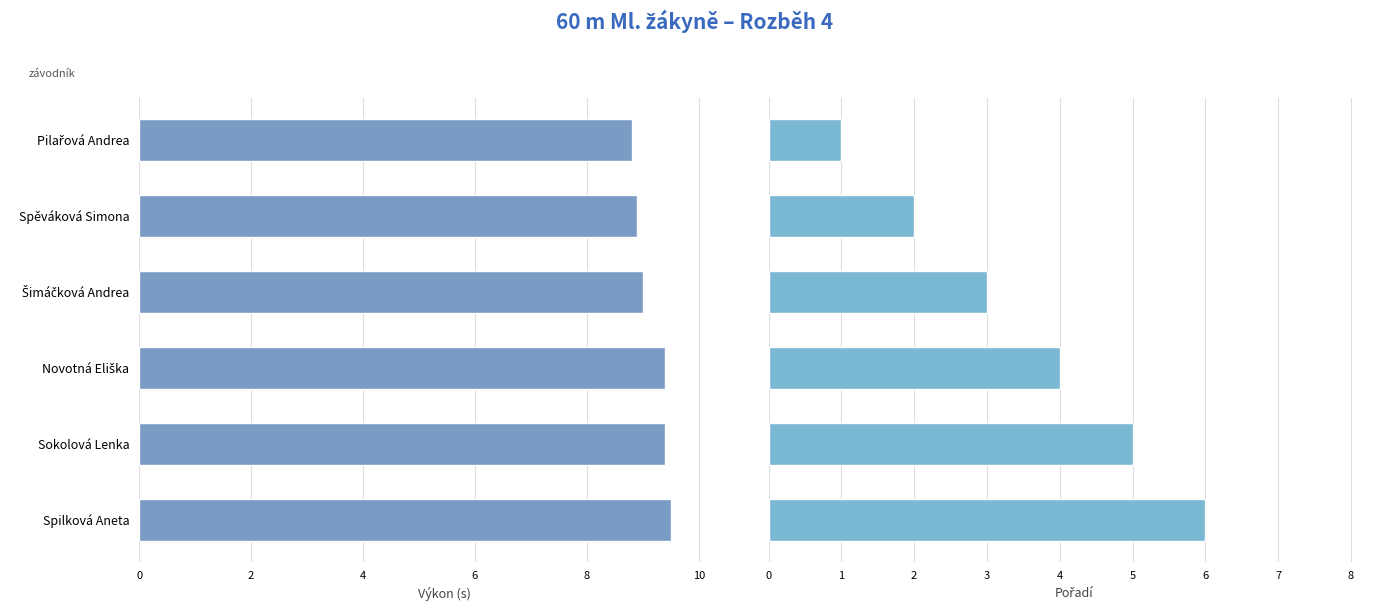

List the series in order of their peak value, lowest first.

Pořadí, Výkon